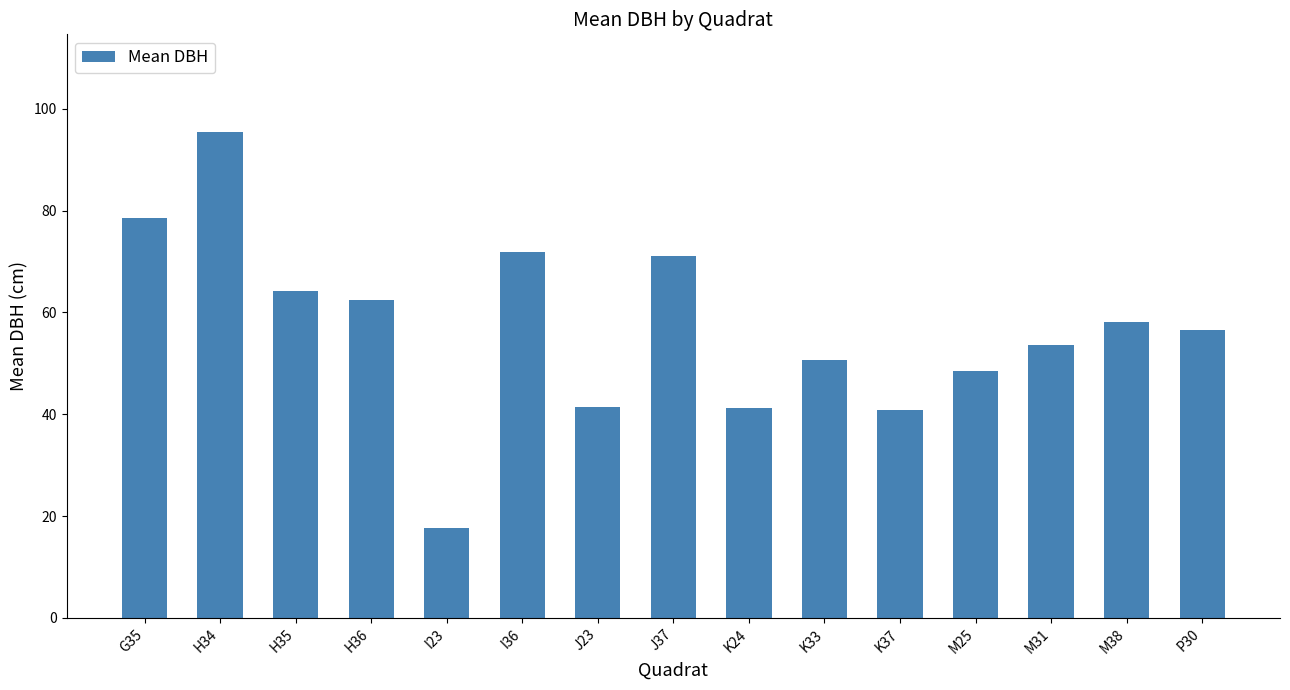

Which has a higher value, K37 or M31?

M31